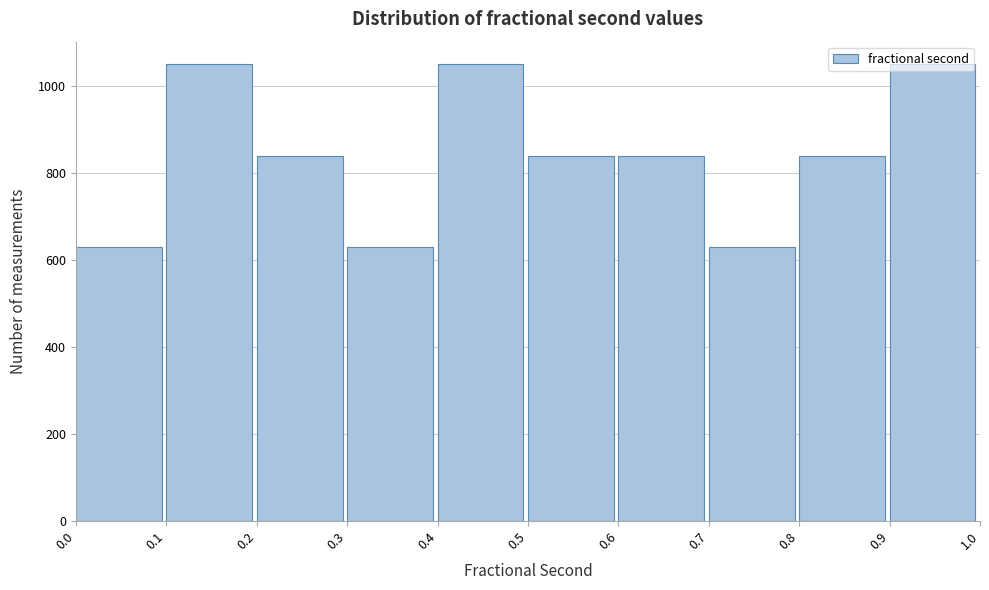

Reading left to right, list every bar in this chart as the range it spans on the x-axis followed by its height. The values are not printed on the chart, so give them approximately, as read against the axis.

0.0 to 0.1: 620
0.1 to 0.2: 1040
0.2 to 0.3: 840
0.3 to 0.4: 620
0.4 to 0.5: 1040
0.5 to 0.6: 840
0.6 to 0.7: 840
0.7 to 0.8: 620
0.8 to 0.9: 840
0.9 to 1.0: 1040